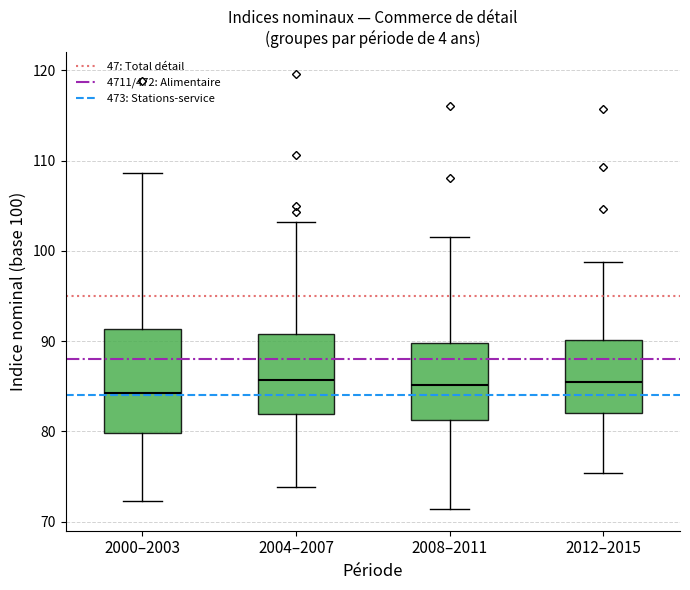

Reading left to right, read every box against the y-axis: the position of its median line, the range the box covers, and the ends of its whiskers. The values are not printed on the chart, so give them approximately, as read against the axis.

2000–2003: median 84, box 80 to 91, whiskers 72 to 109
2004–2007: median 86, box 82 to 91, whiskers 74 to 103
2008–2011: median 85, box 81 to 90, whiskers 71 to 102
2012–2015: median 86, box 82 to 90, whiskers 75 to 99